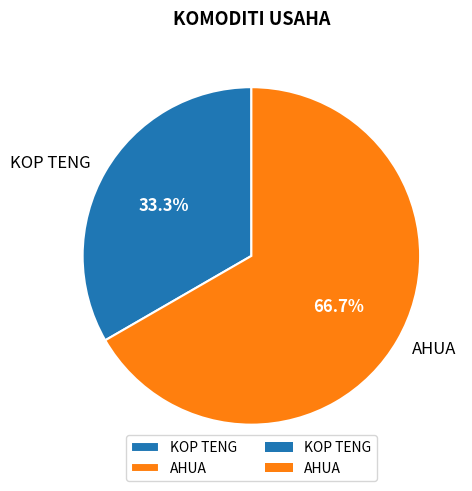

Which category has the biggest portion of the pie?

AHUA